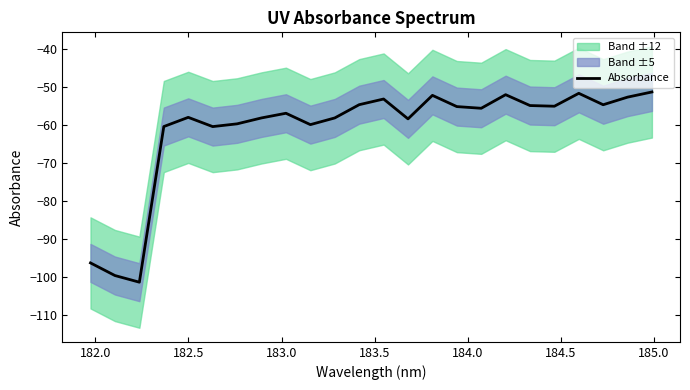

Does the chart display data point markers on the line(s)?

No